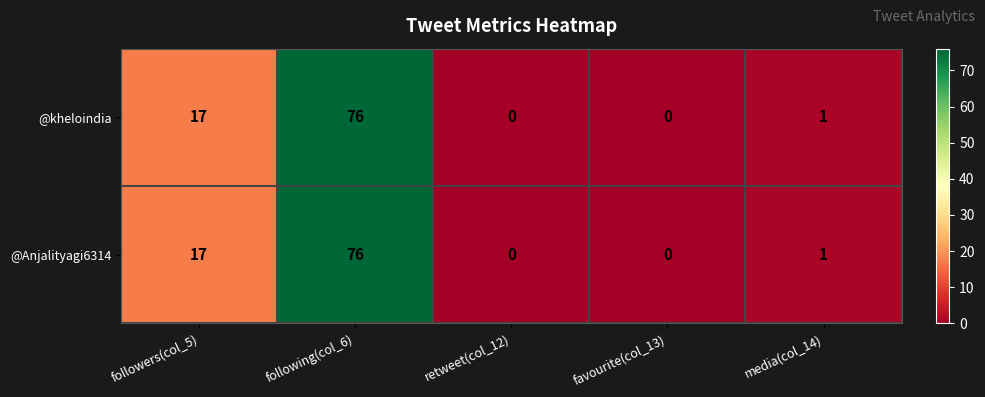

Where is @Anjalityagi6314 nearest to the value 38?

followers(col_5)